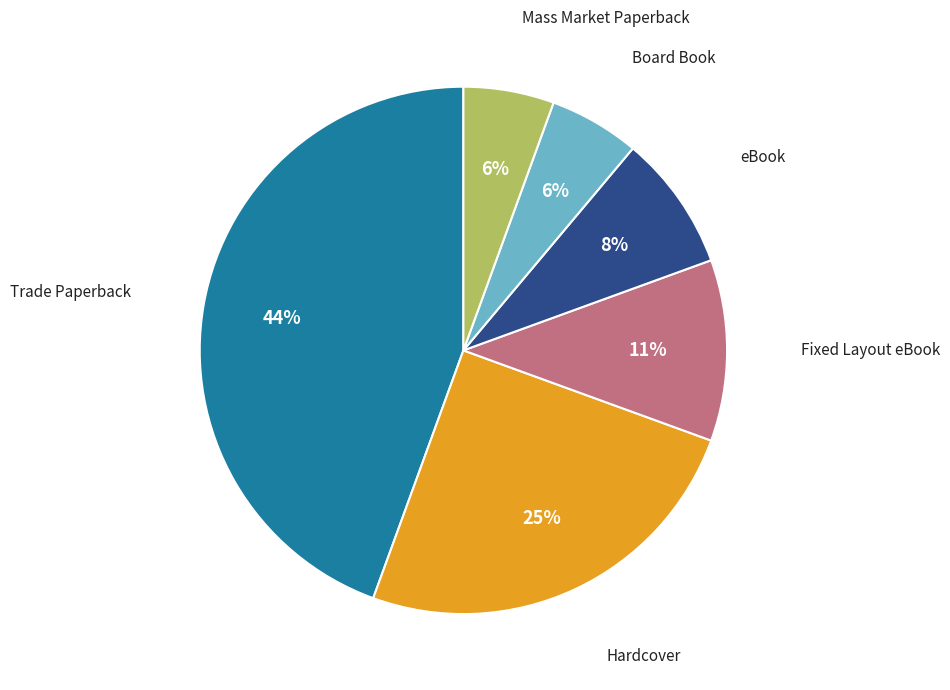

Is there any slice that represents more than half of the pie?

No